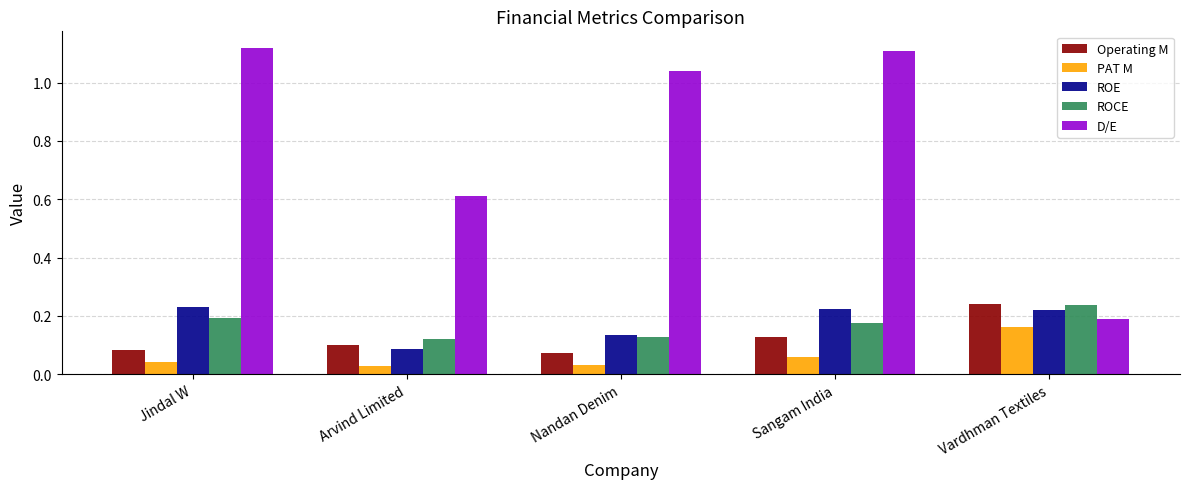

How many Operating M values are between 0 and 1?

5